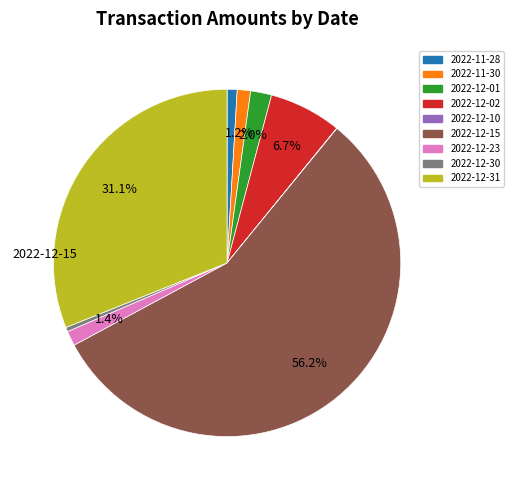

Which slice represents more than half of the pie?

2022-12-15